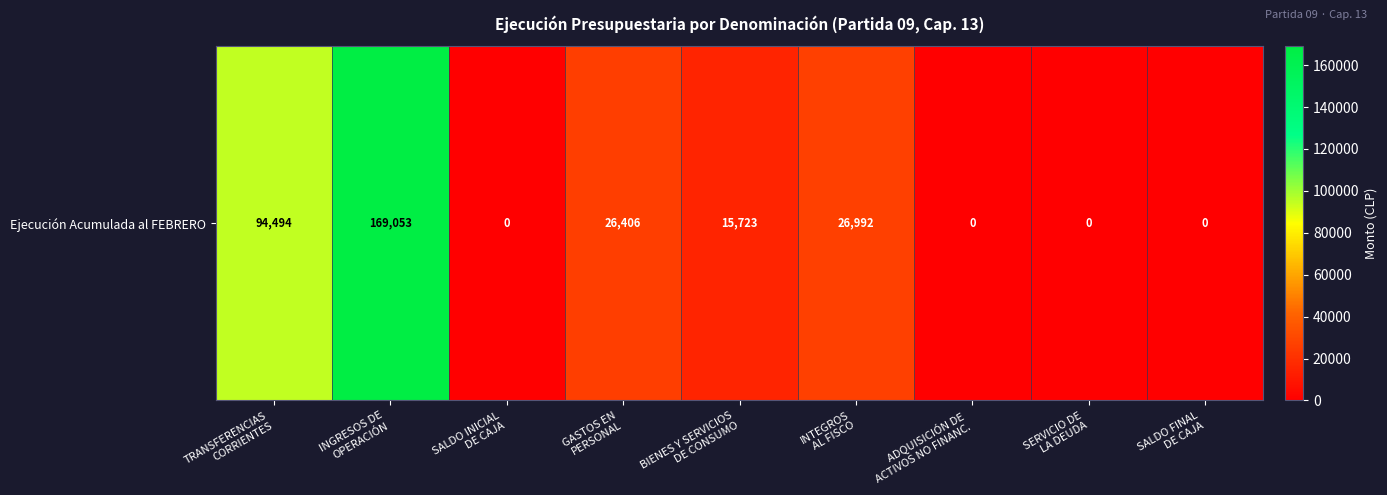

What is the difference between the maximum and minimum values?

169053